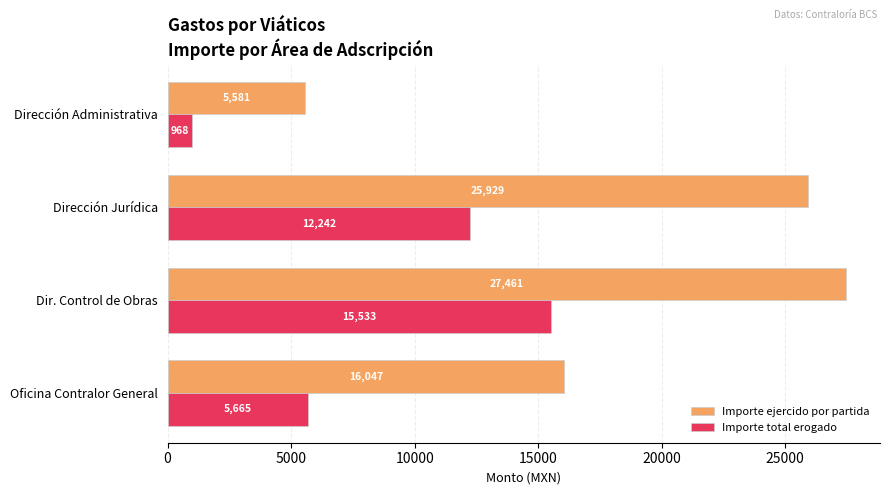

Where is Importe total erogado nearest to the value 8250?

Oficina Contralor General